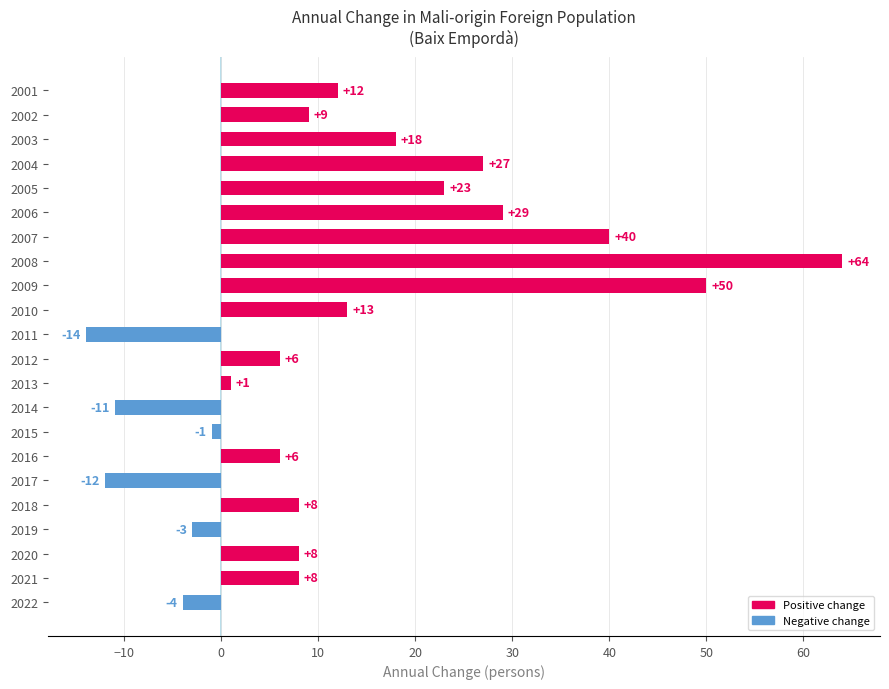

What is the greatest value displayed?

64